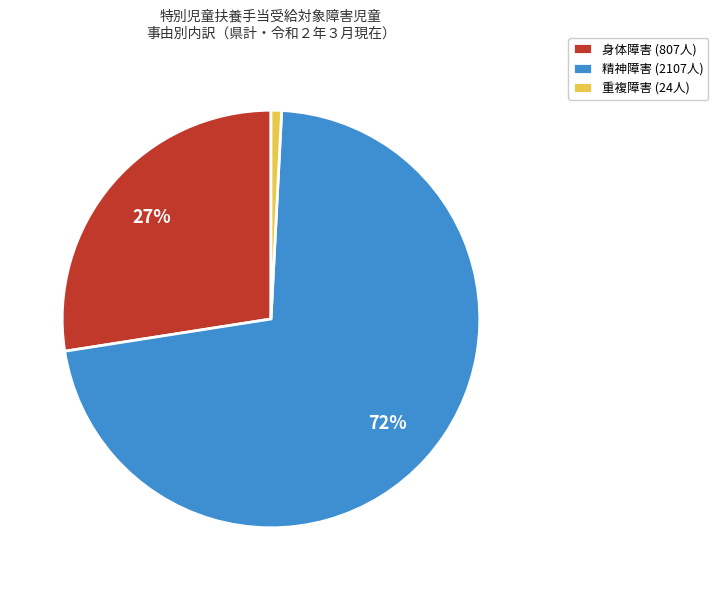

Does 精神障害 (2107人) account for over 50% of the chart?

Yes